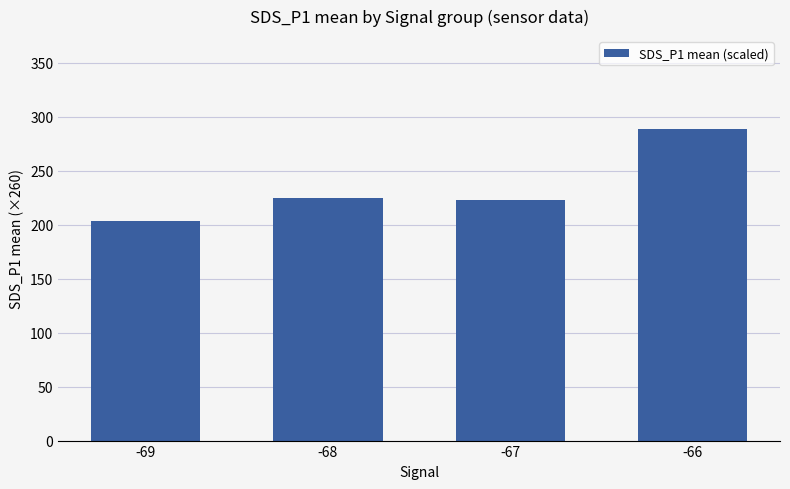

What is the smallest value displayed?

203.6